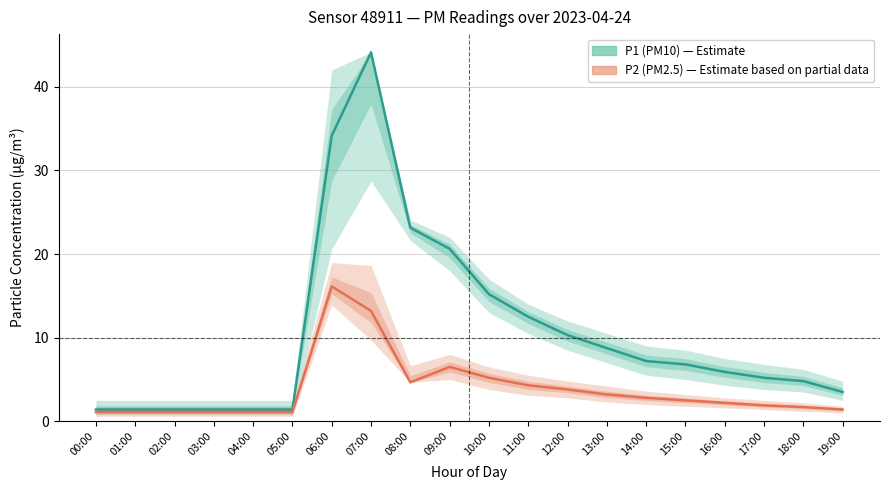

What is the label of the 12th point from the left?

11:00